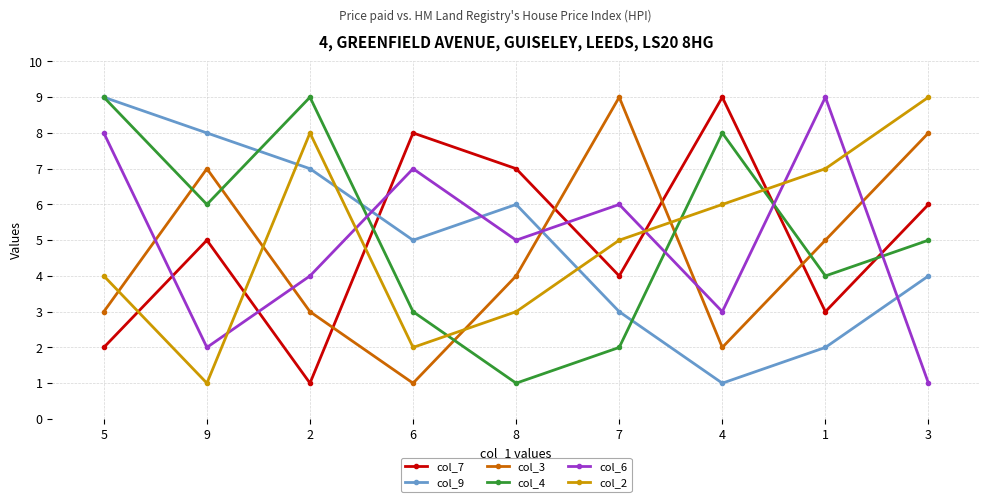

What is the sum of all col_3 values?

42